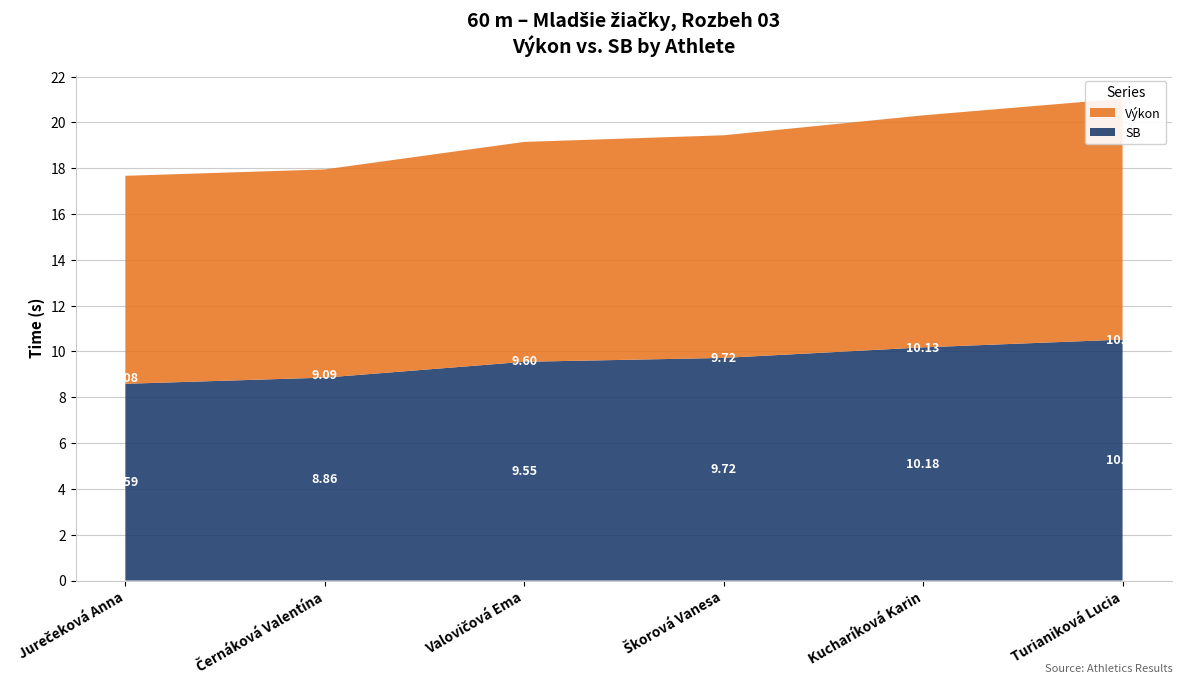

Reading left to right, list all the values displayed in this chart.

Výkon: Jurečeková Anna=9.1	Černáková Valentína=9.1	Valovičová Ema=9.6	Škorová Vanesa=9.7	Kucharíková Karin=10.1	Turianiková Lucia=10.5
SB: Jurečeková Anna=8.6	Černáková Valentína=8.9	Valovičová Ema=9.6	Škorová Vanesa=9.7	Kucharíková Karin=10.2	Turianiková Lucia=10.5